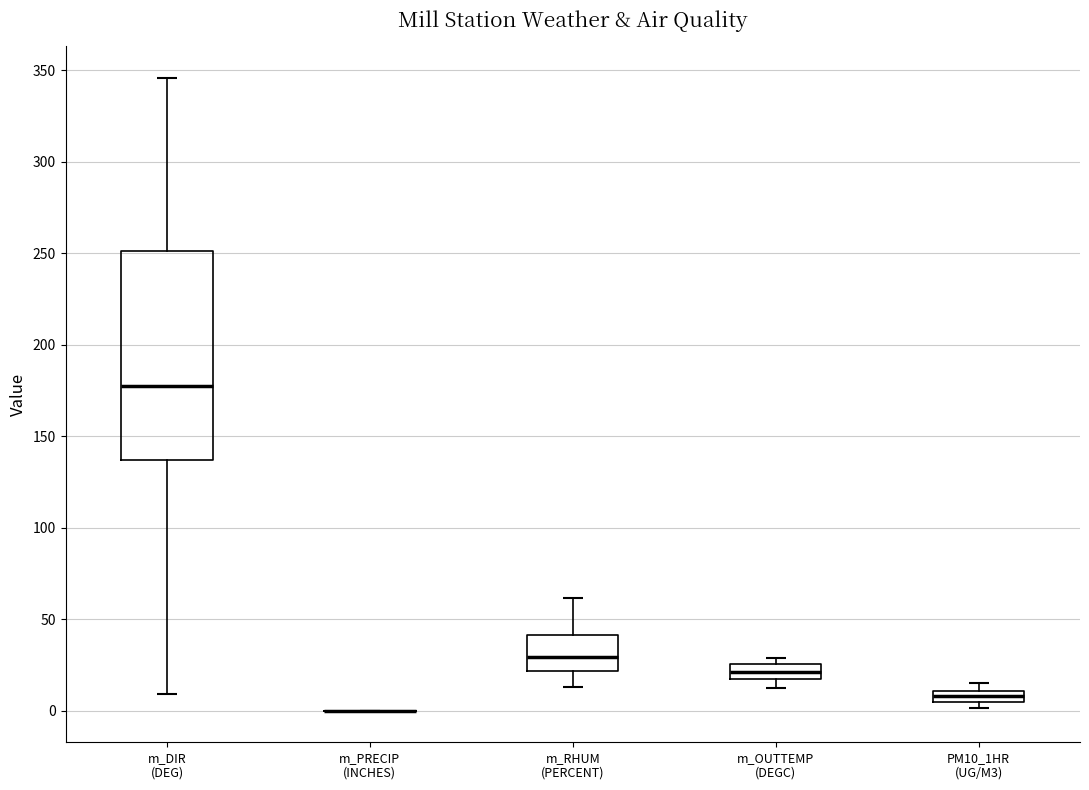

Which box is the tallest, from its lower edge to its upper edge?

m_DIR (DEG)